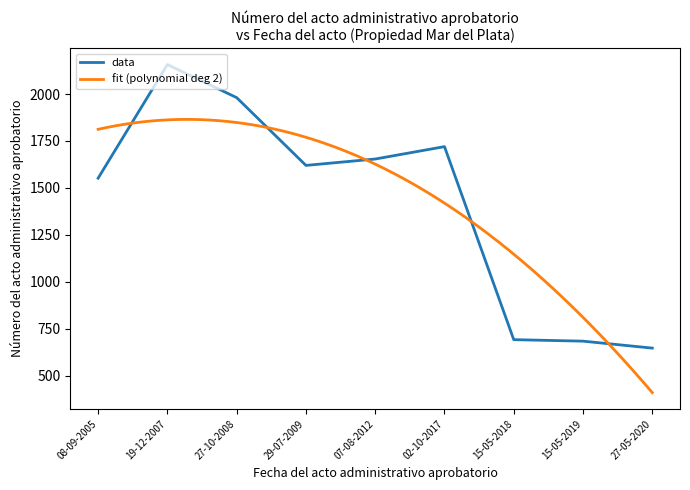

True or false: data has a value of 3246 at 27-10-2008.

False